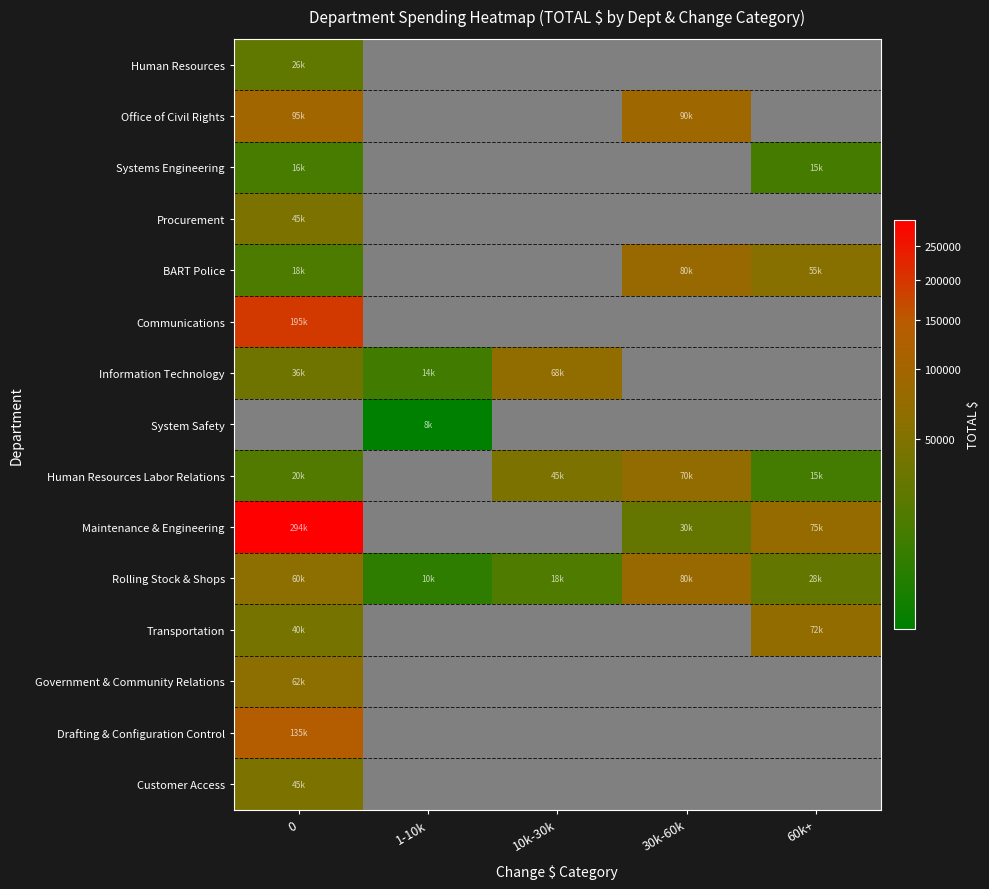

Rank the series at 0 from highest to lowest value.

System Safety, Maintenance & Engineering, Communications, Drafting & Configuration Control, Office of Civil Rights, Government & Community Relations, Rolling Stock & Shops, Customer Access, Procurement, Transportation, Information Technology, Human Resources, Human Resources Labor Relations, BART Police, Systems Engineering